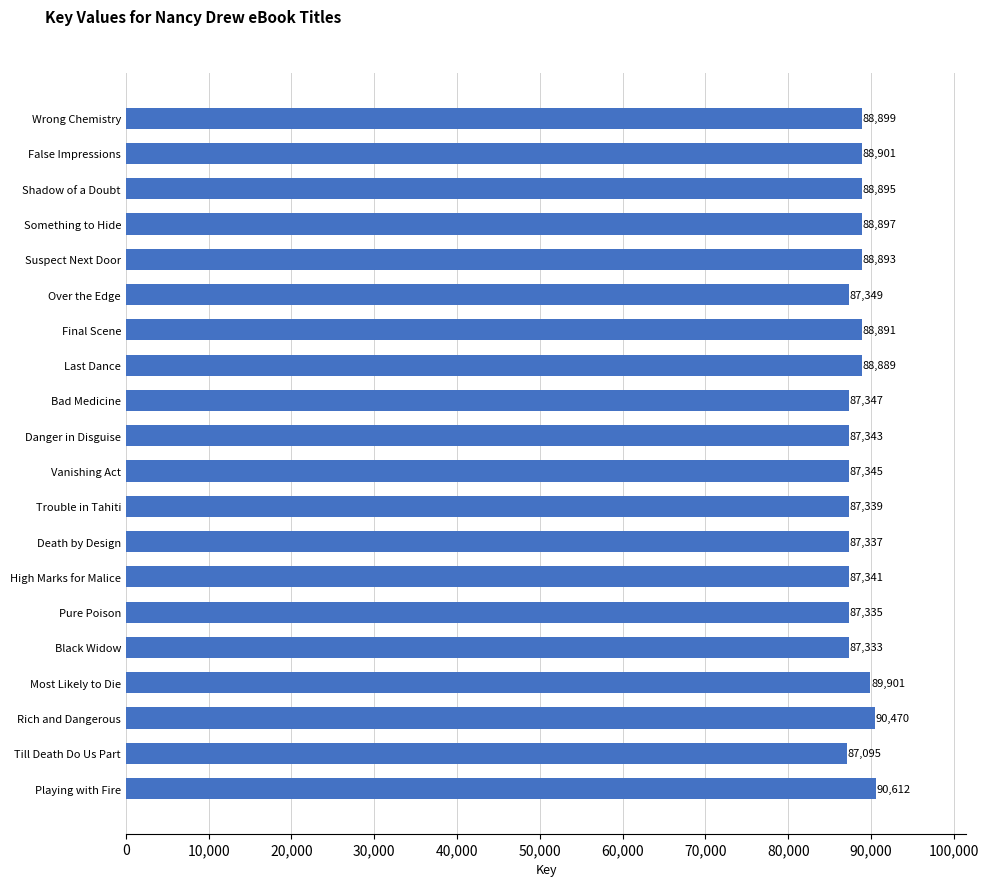

What is the change in value from Last Dance to Most Likely to Die?

+1012